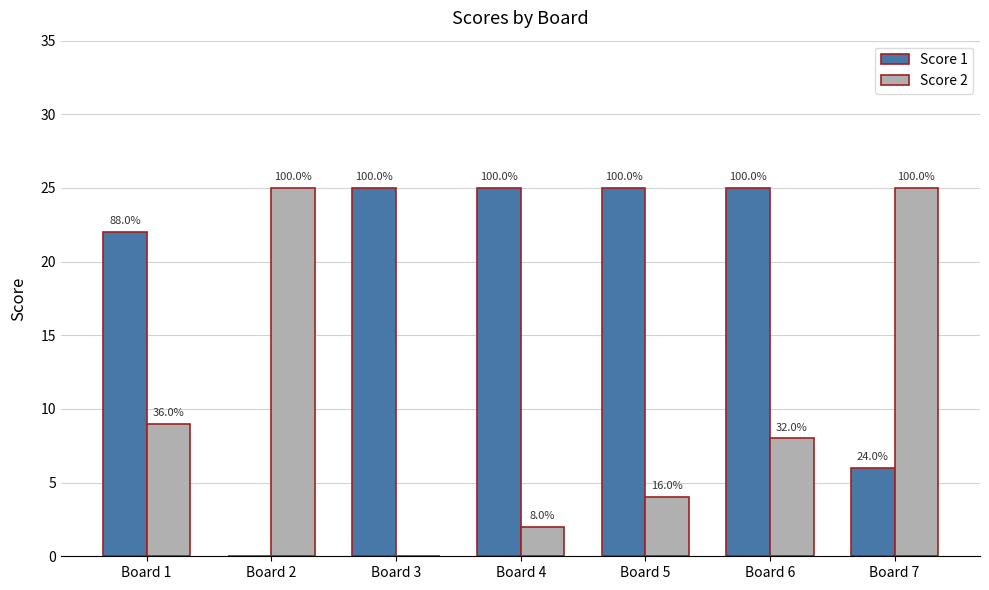

Which series has the largest range (max minus min)?

Score 1